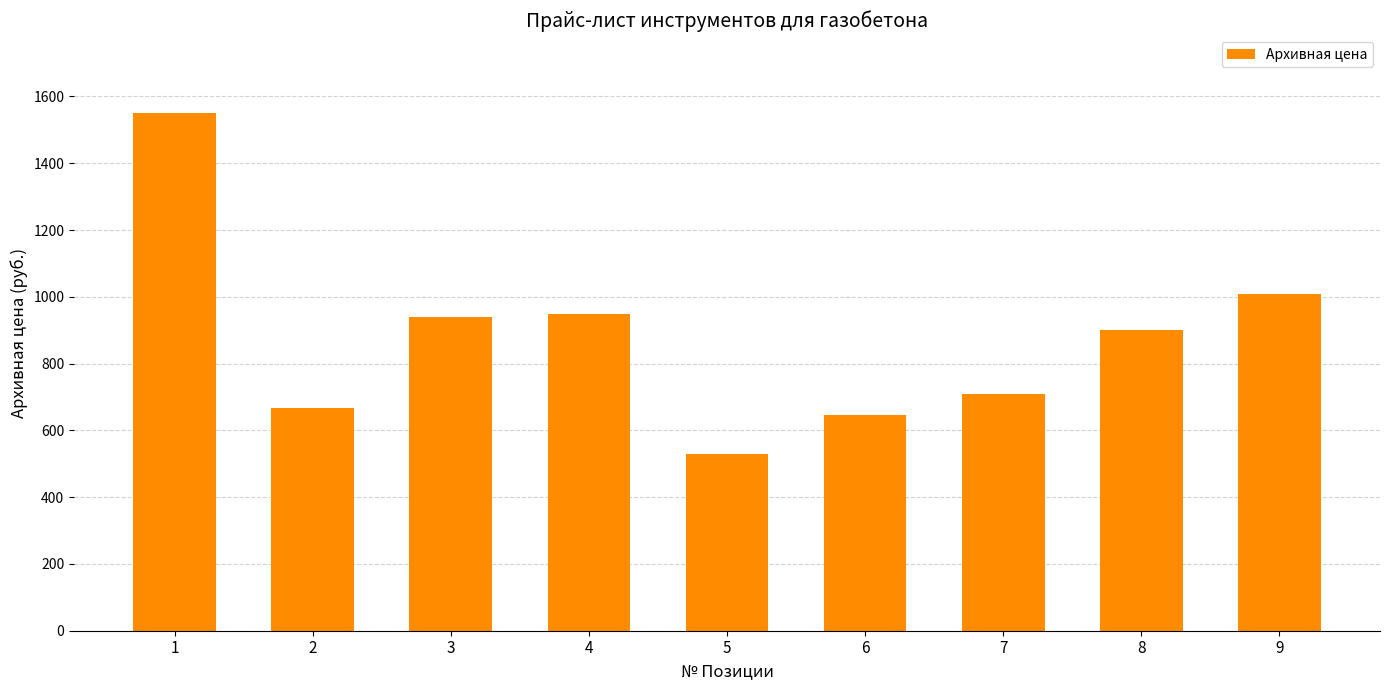

What is the greatest value displayed?

1551